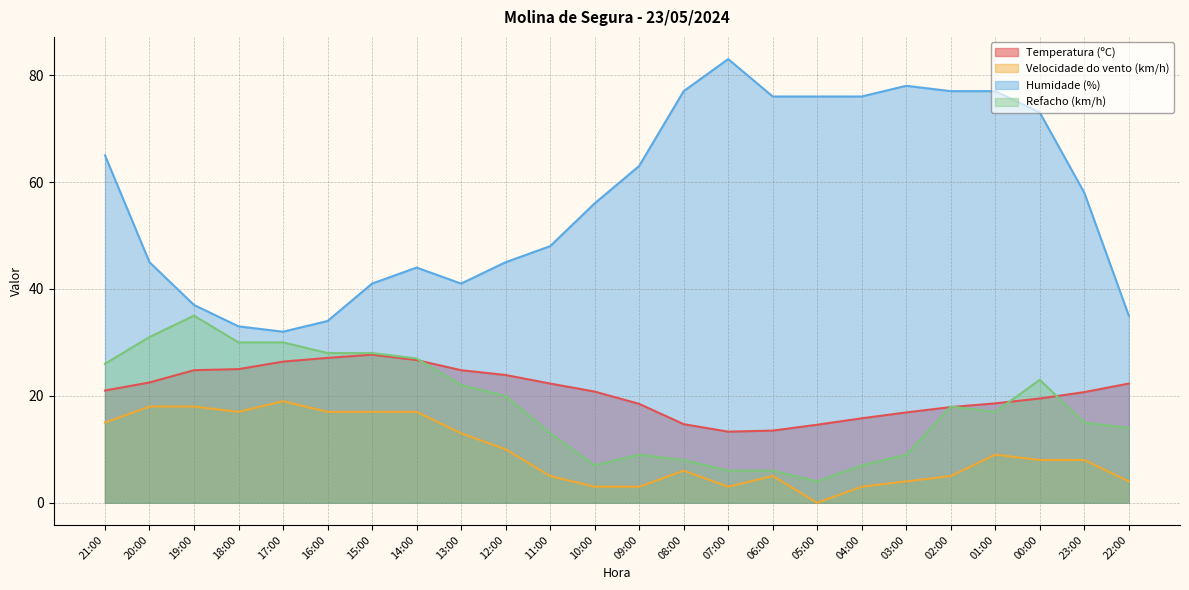

What is the label of the 22nd point from the left?

00:00